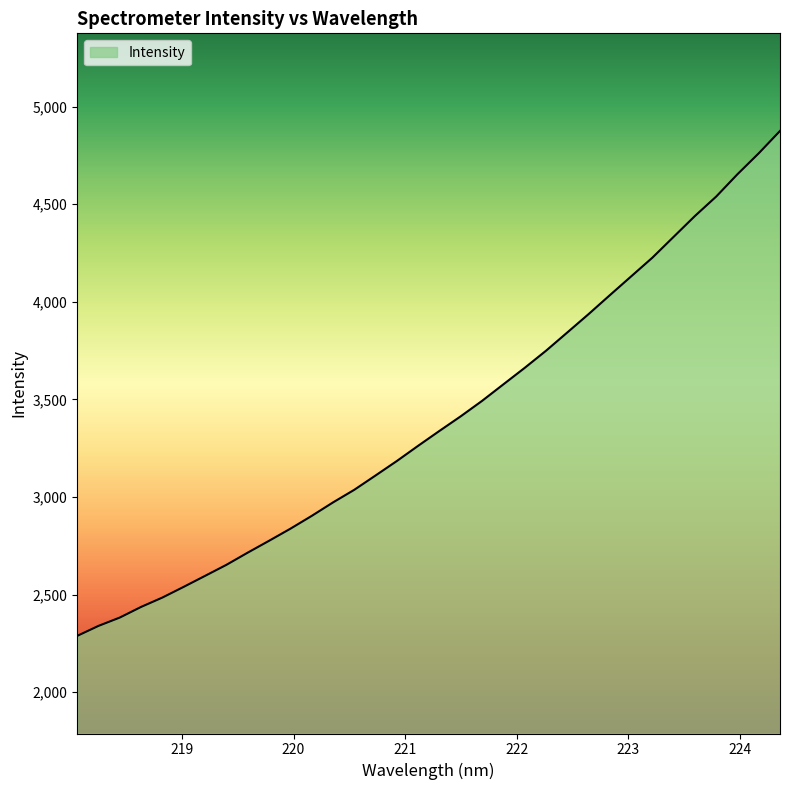

What is the minimum value shown in the chart?

2288.1